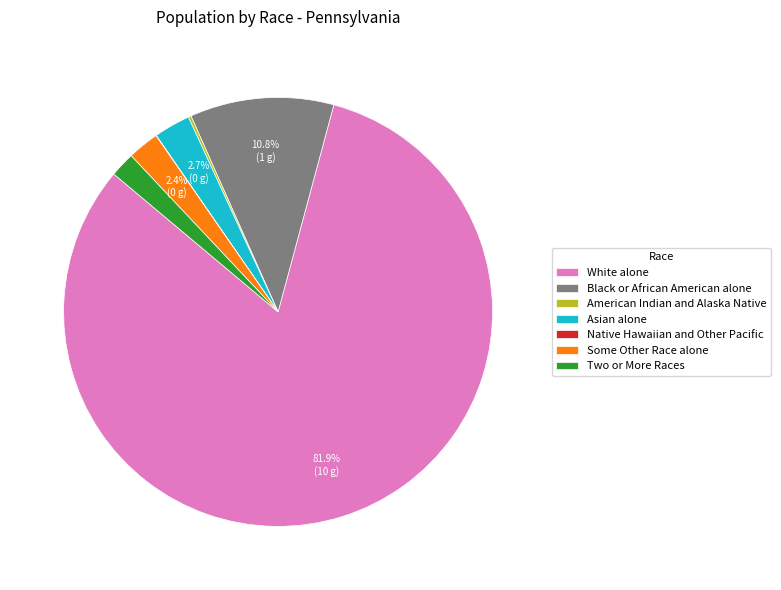

To the nearest percent, what is the average slice percentage?

14%